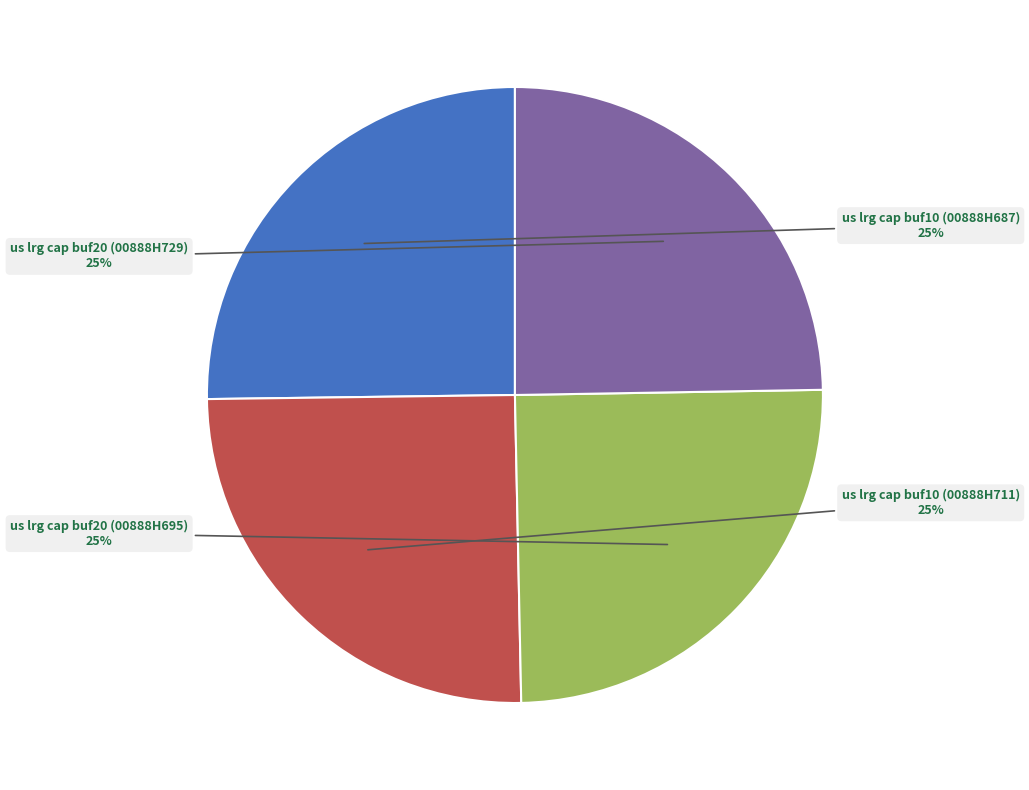

Approximately how many times larger is the value at us lrg cap buf20 (00888H729) compared to us lrg cap buf10 (00888H711)?

1.0